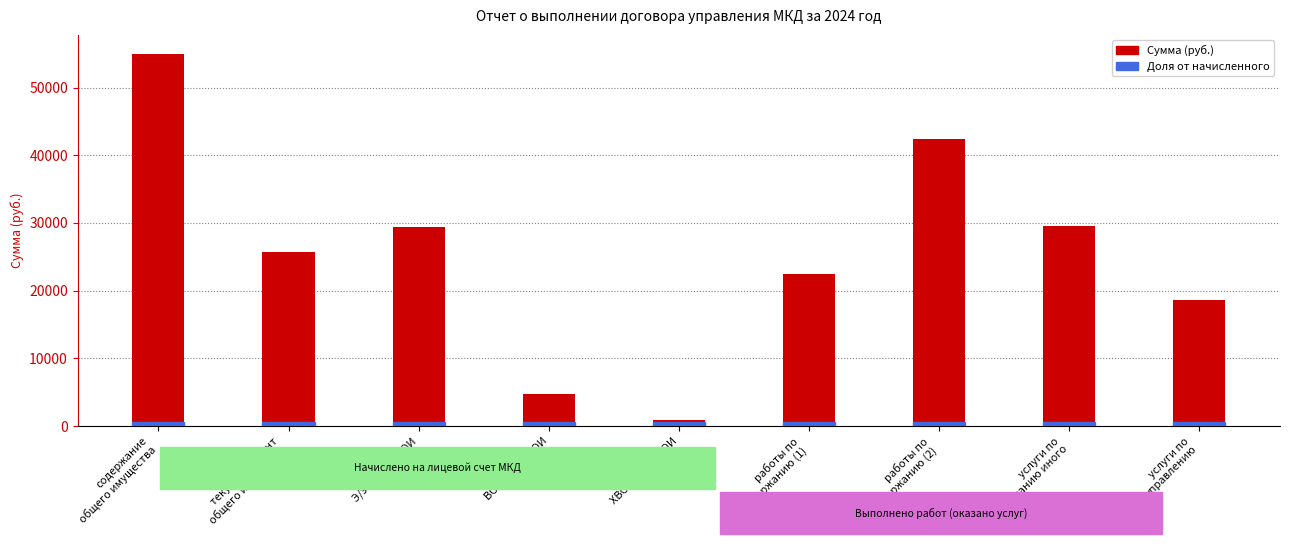

What is the greatest value displayed?

55025.4